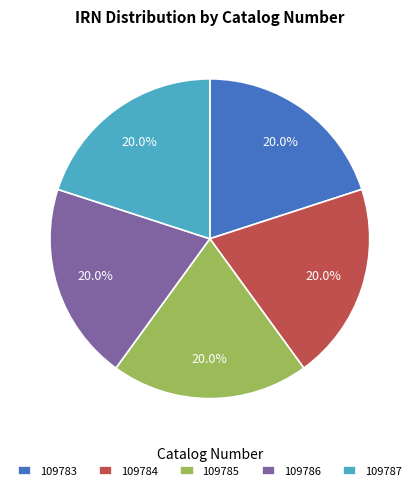

Is the sum of 109787 and 109785 greater than half?

No